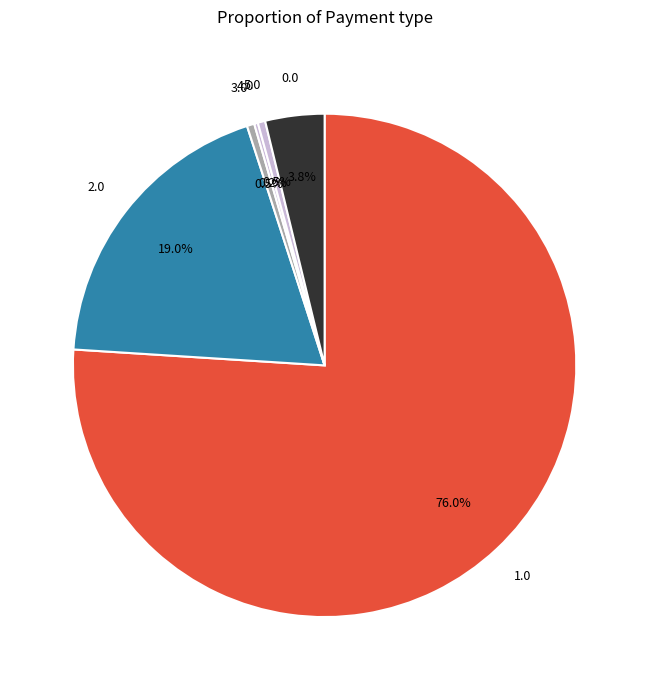

Between 0.0 and 1.0, which is larger?

1.0